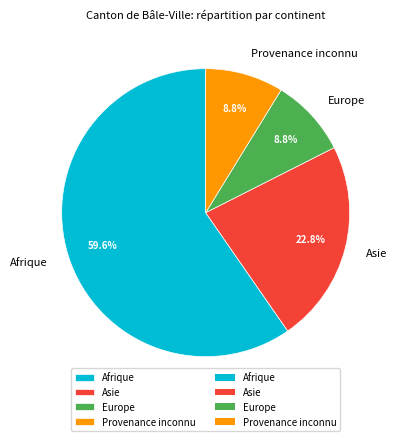

The Afrique slice represents 51% of the pie. True or false?

False